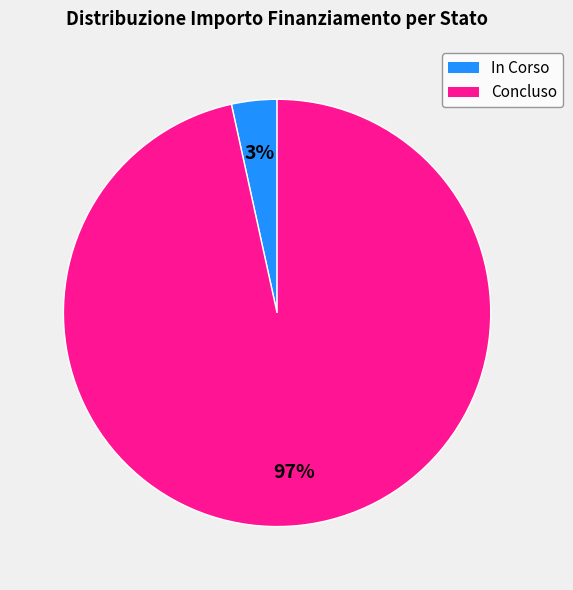

To the nearest percent, what portion does Concluso represent?

97%